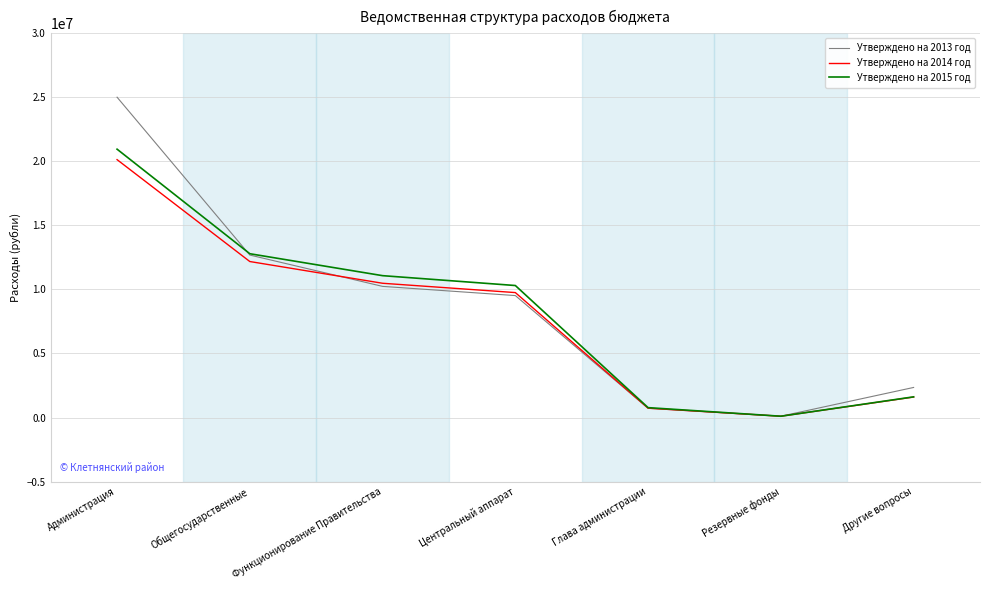

How many values in the Утверждено на 2015 год series are below 10306100?

3